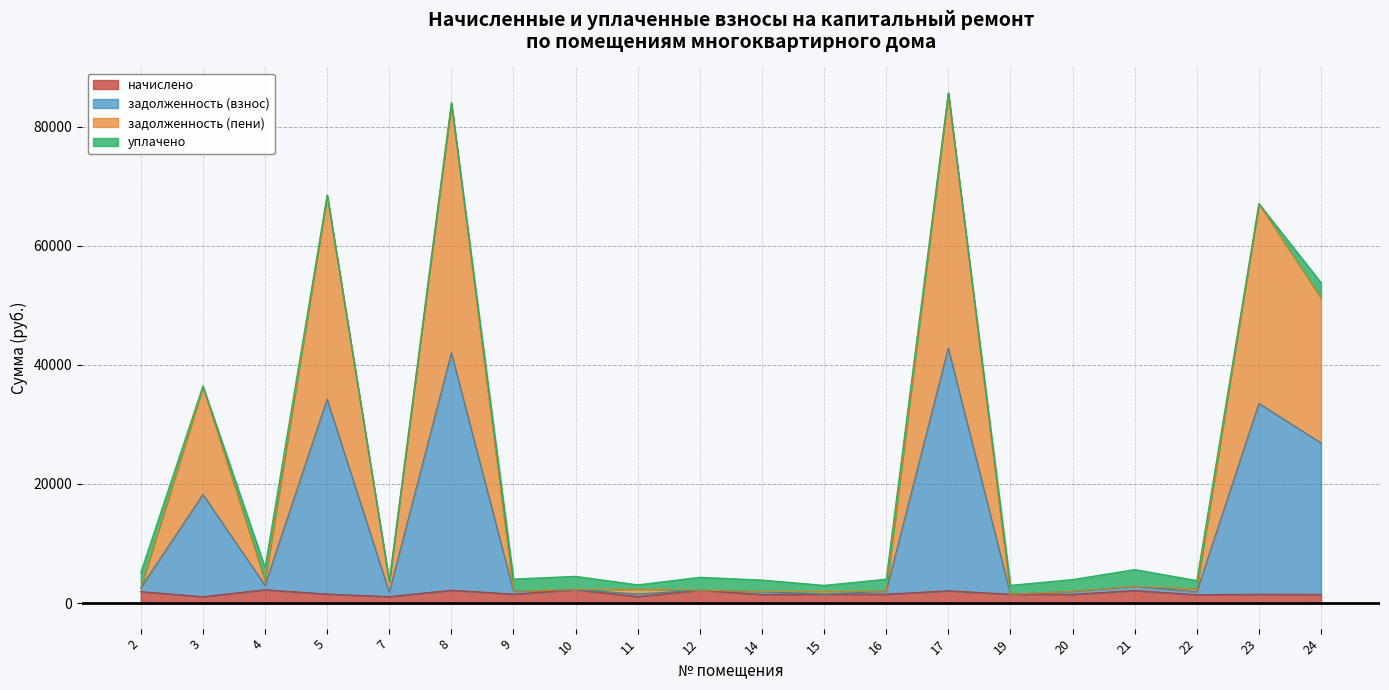

In задолженность (взнос), how many points are lower than both neighbors (excluding endpoints)?

6